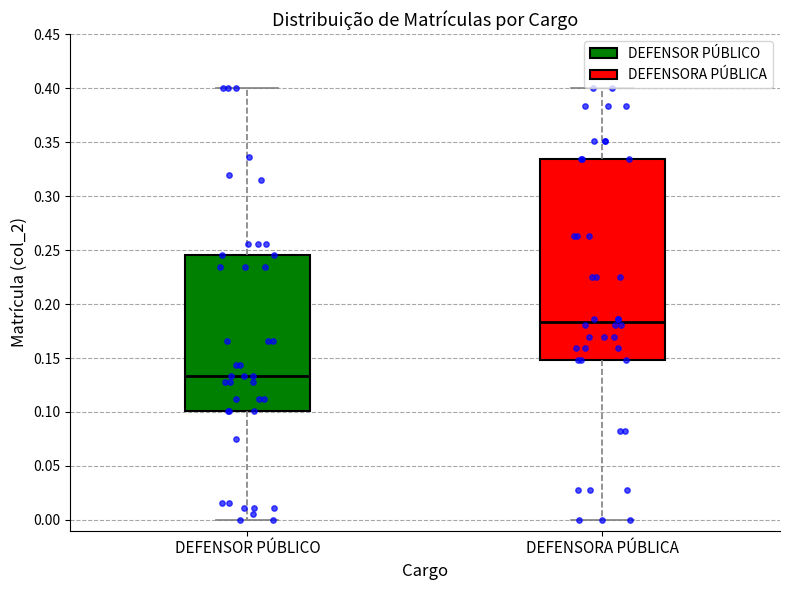

Which box is the tallest, from its lower edge to its upper edge?

DEFENSORA PÚBLICA